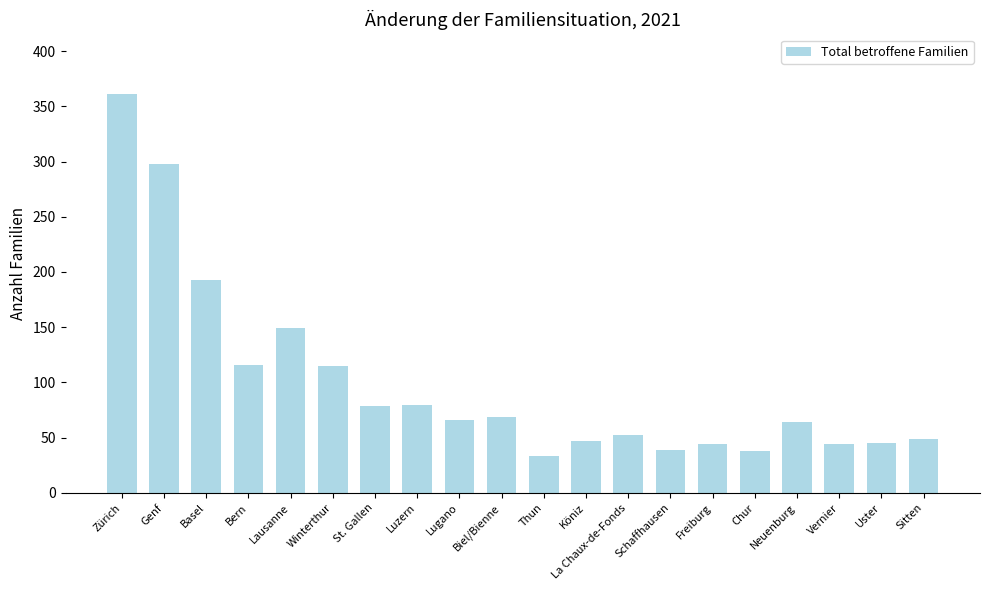

Are the bars horizontal?

No